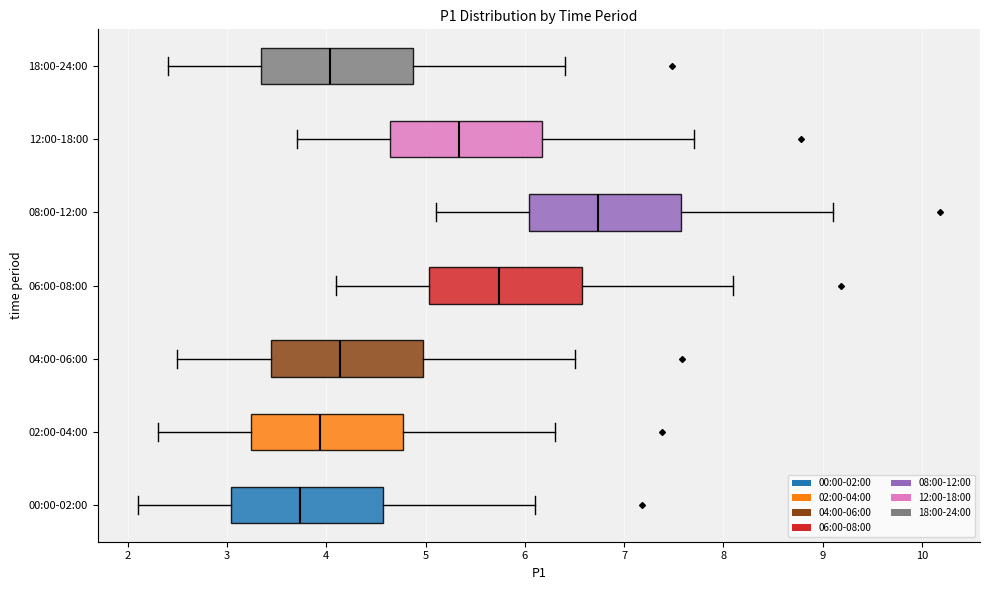

Where is the left edge of the box for 06:00-08:00 on the x-axis? The values are not printed on the chart, so give them approximately, as read against the axis.

5.0